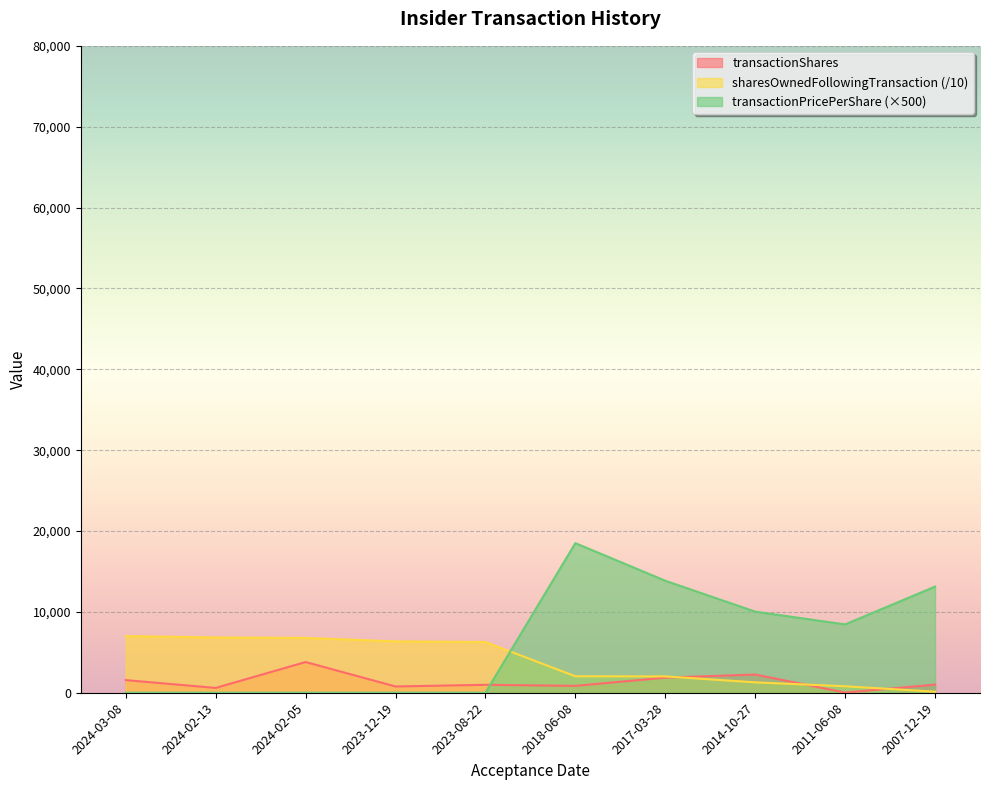

Which series ends up on top after the final intersection of sharesOwnedFollowingTransaction and transactionPricePerShare?

transactionPricePerShare